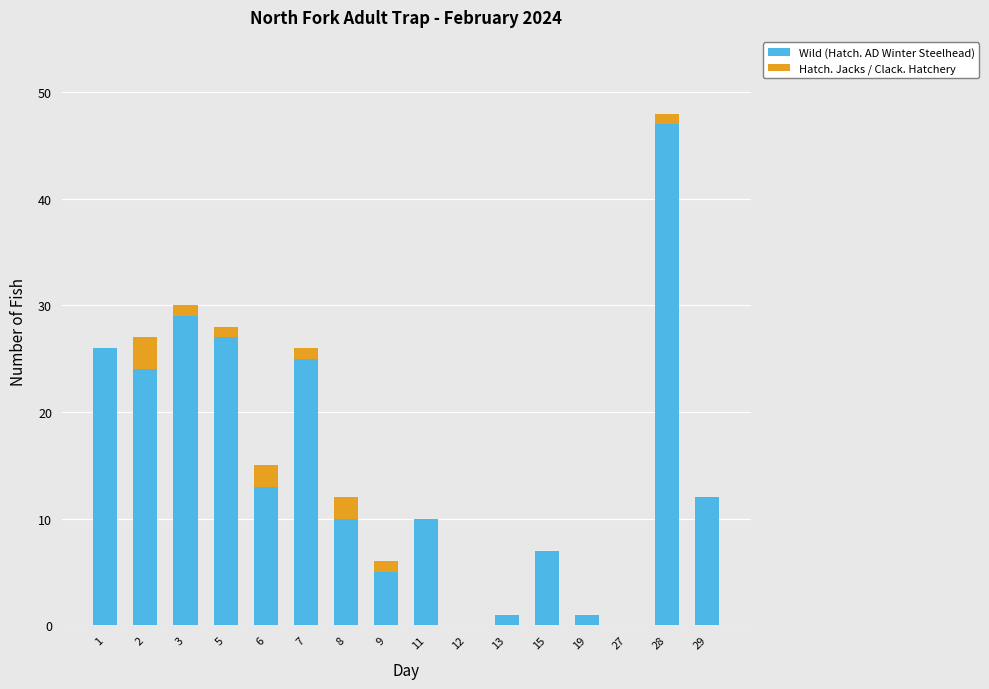

At which category is the sum across all series the highest?

28